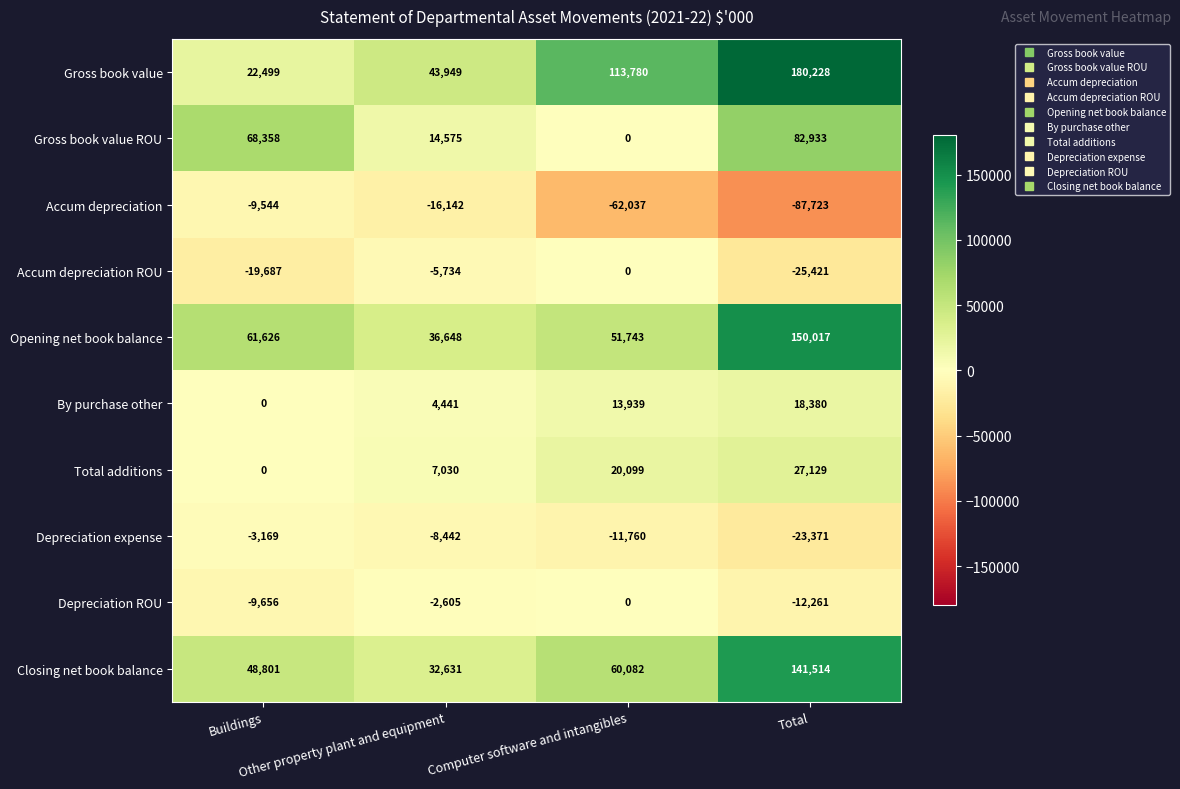

What is the difference between the maximum and second lowest values in the Closing net book balance series?

92713